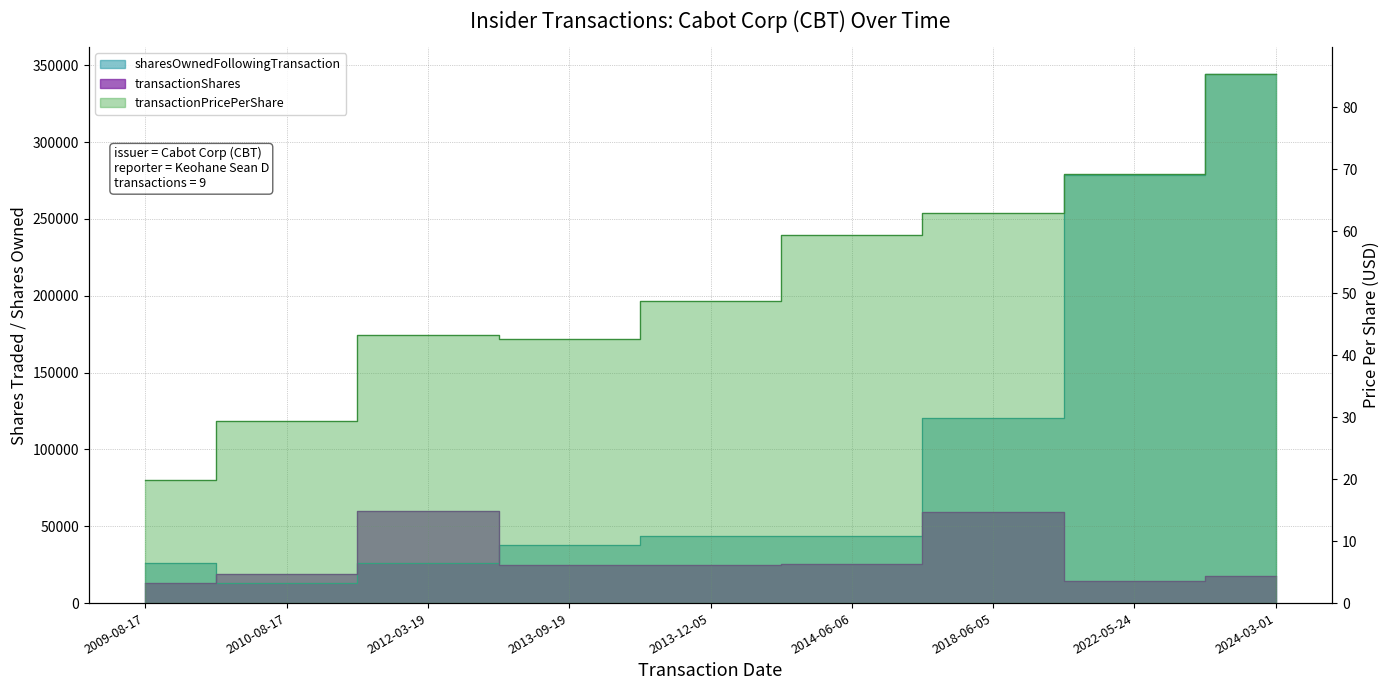

How many intersections are there between sharesOwnedFollowingTransaction and transactionShares?

2